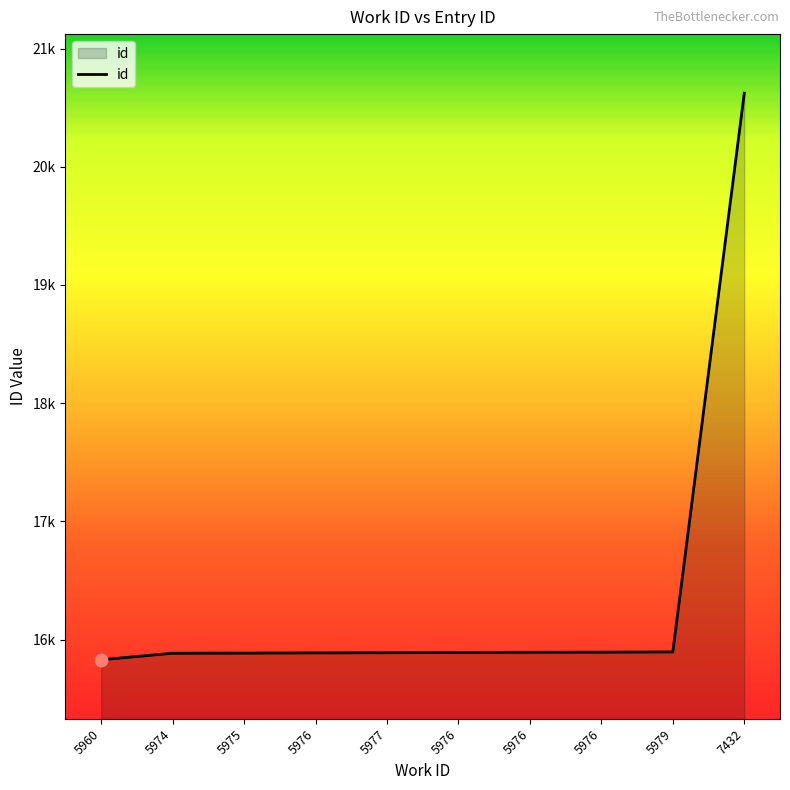

What is the ratio of the value at 5977 to the value at 5976?

1.0